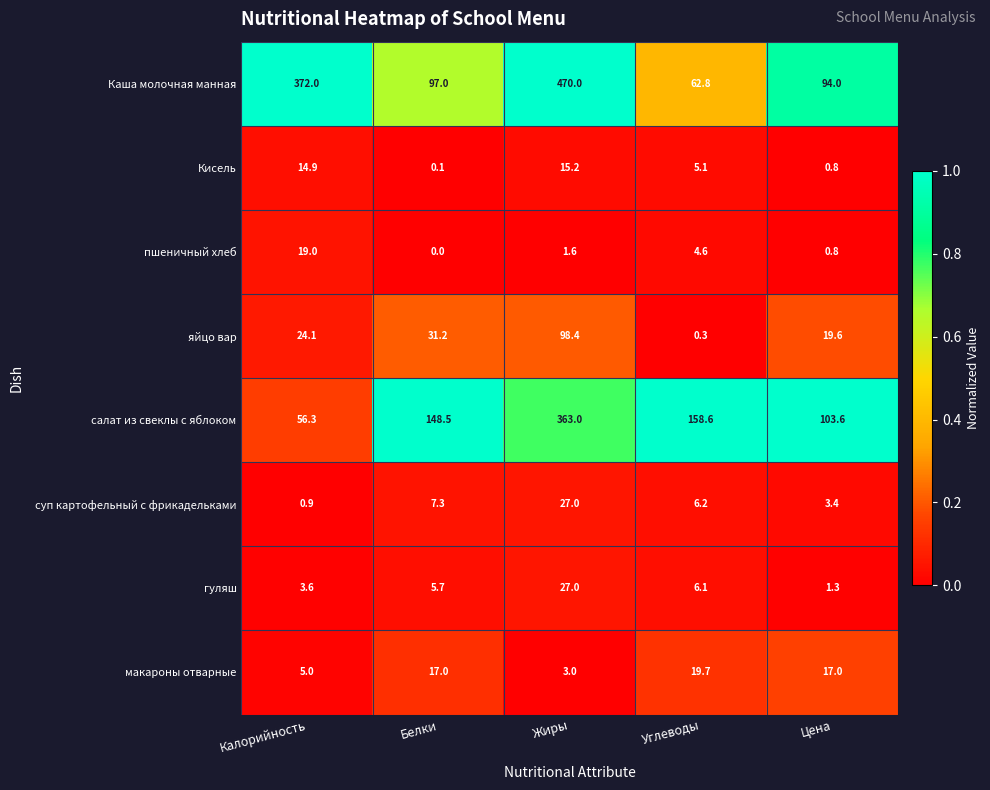

Is it true that макароны отварные equals 3.0 at Жиры?

True